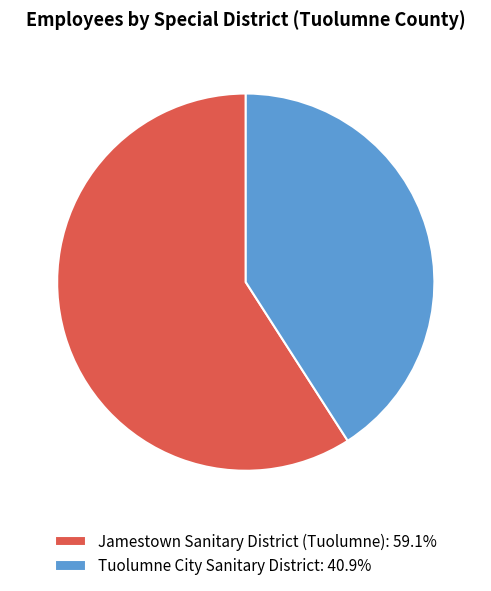

Which slice is the largest?

Jamestown Sanitary District (Tuolumne)